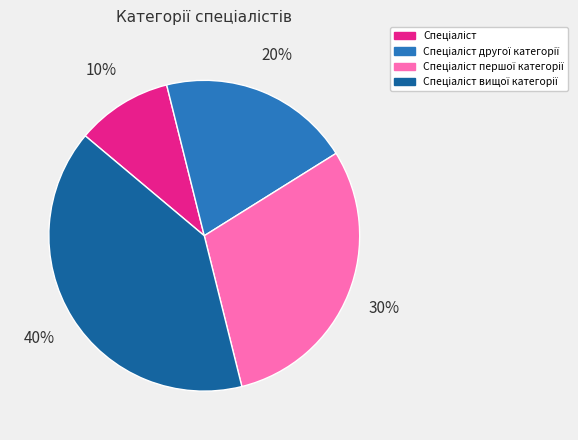

Is there a majority slice in this chart?

No